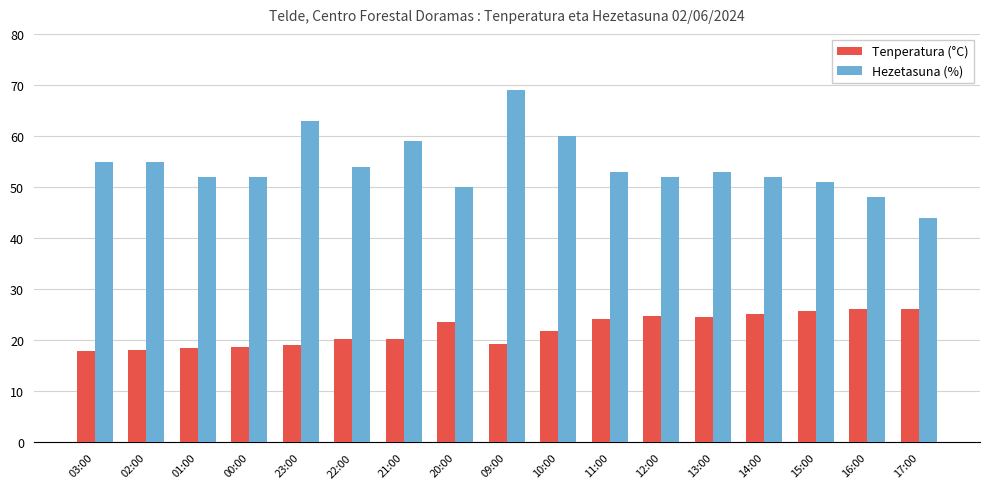

What is the value of the Tenperatura (°C) bar at the 10th from the left?

21.8